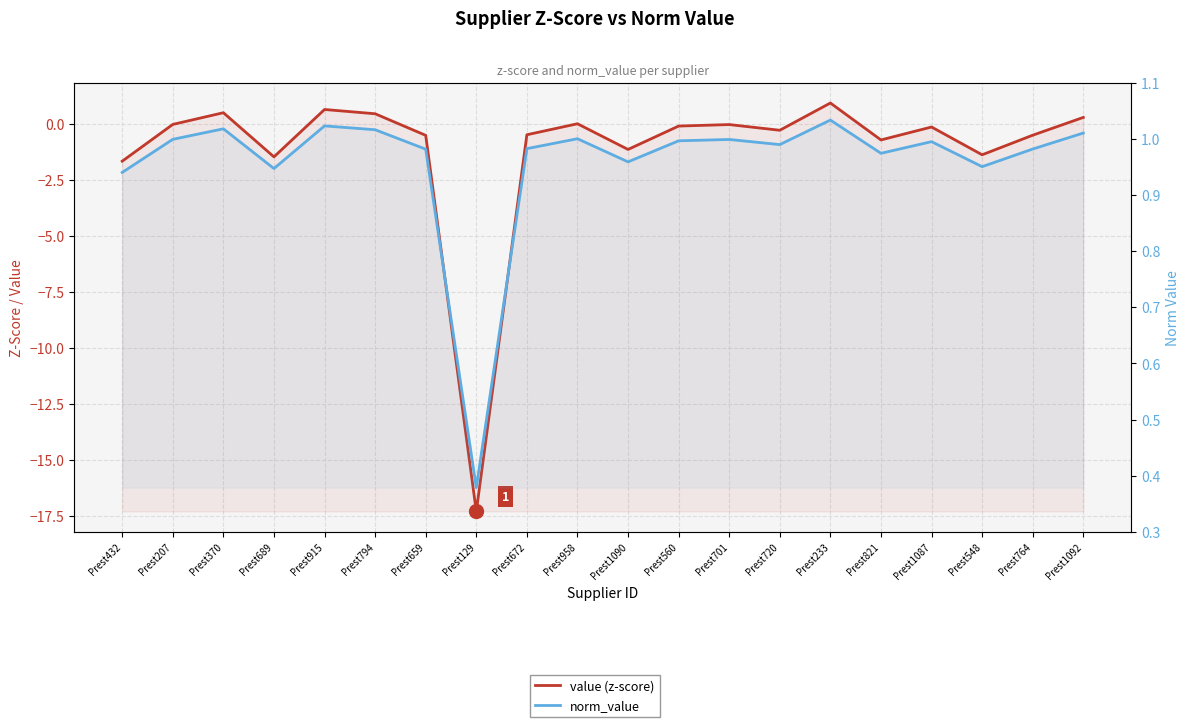

At which label is value (z-score) closest to -8?

Prest432